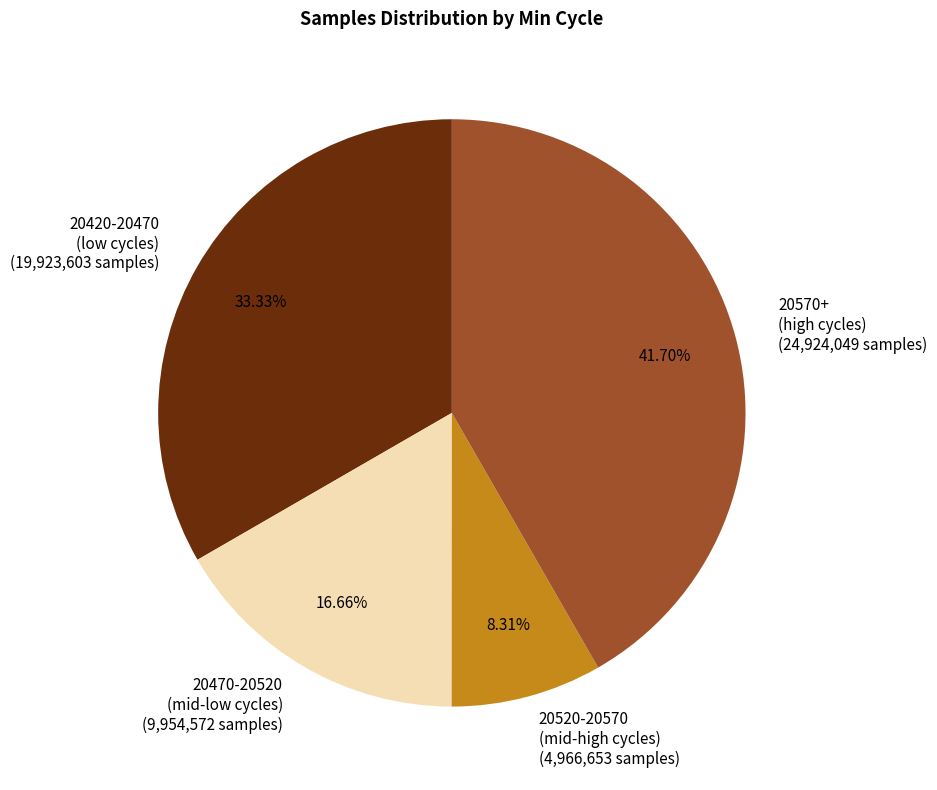

What is the ratio of the value at 20570+ (high cycles) to the value at 20520-20570 (mid-high cycles)?

5.0